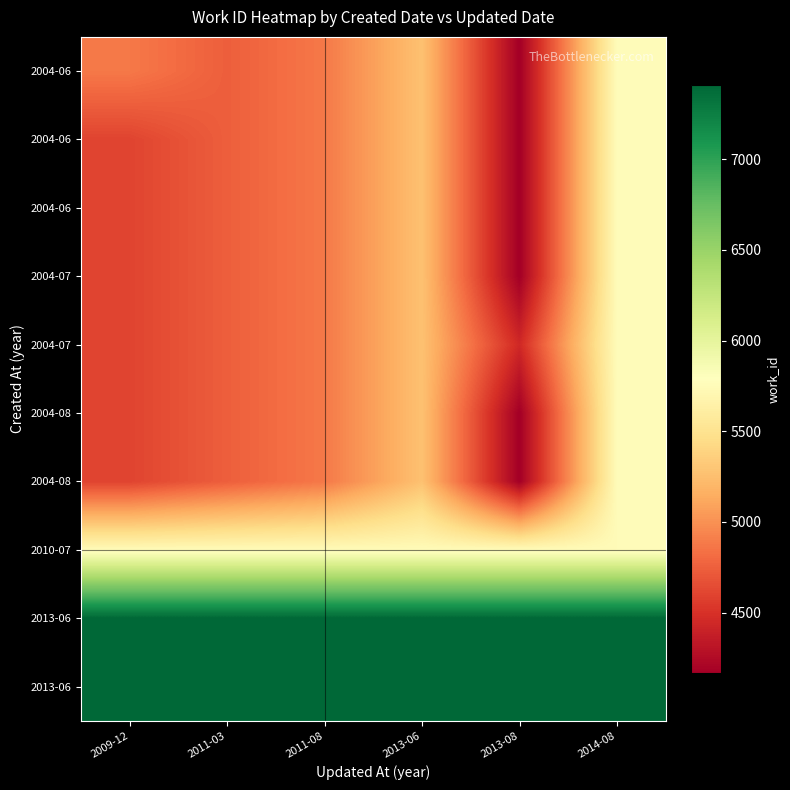

What is the smallest value displayed?

4167